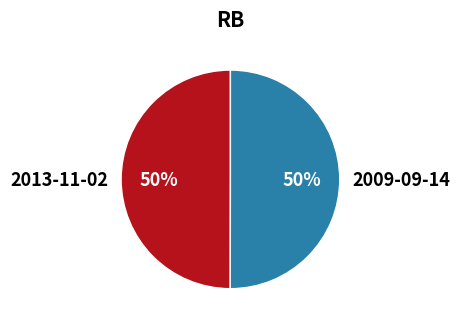

The 2013-11-02 slice represents 50% of the pie. True or false?

True